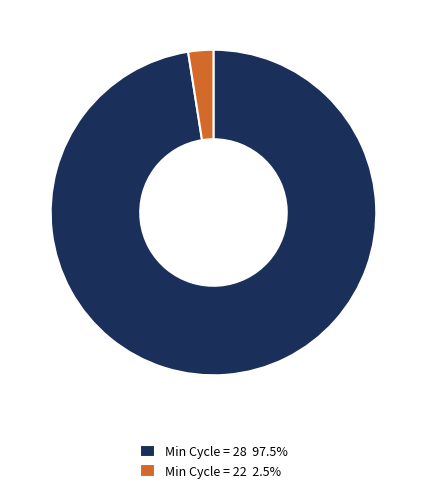

Approximately how many times larger is the value at Min Cycle = 28 97.5% compared to Min Cycle = 22 2.5%?

39.1